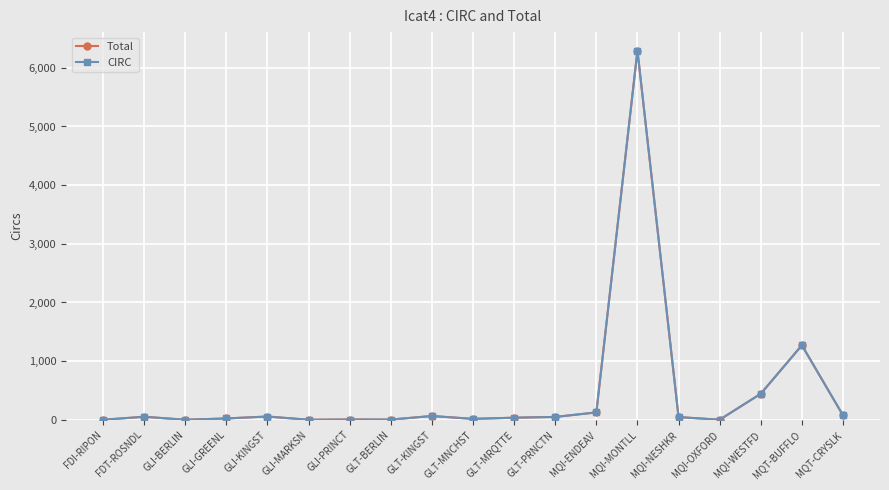

How many lines are shown in the chart?

2